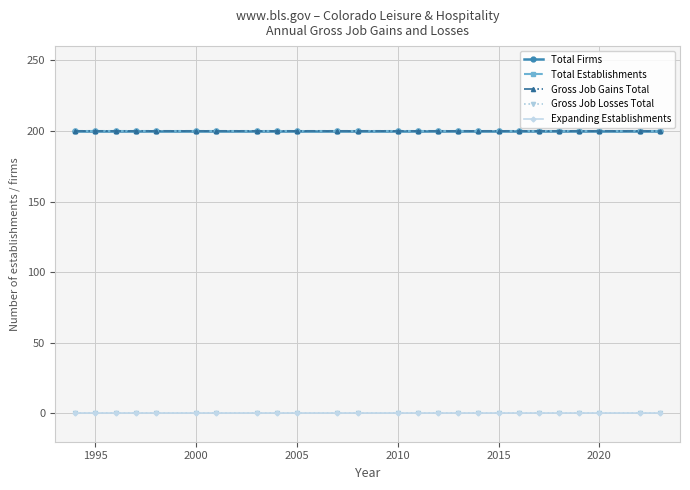

Does the chart have visible grid lines?

Yes